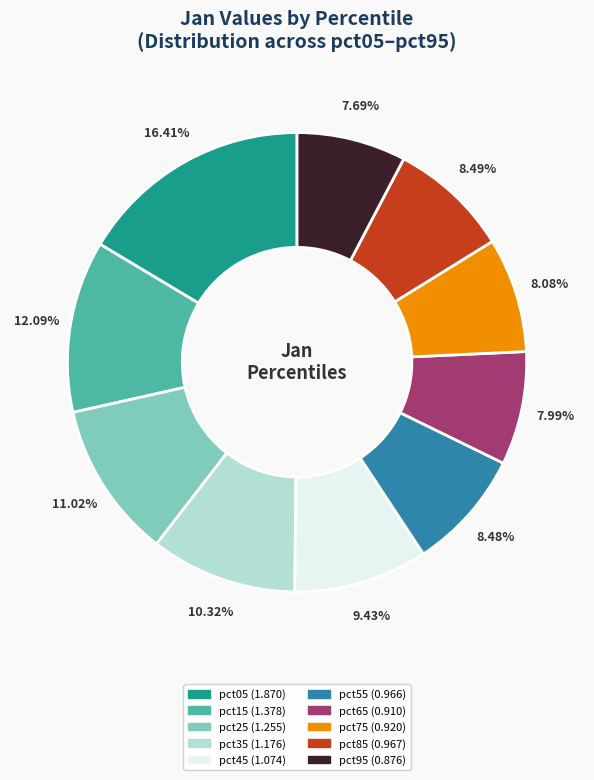

Count the number of slices in the pie.

10